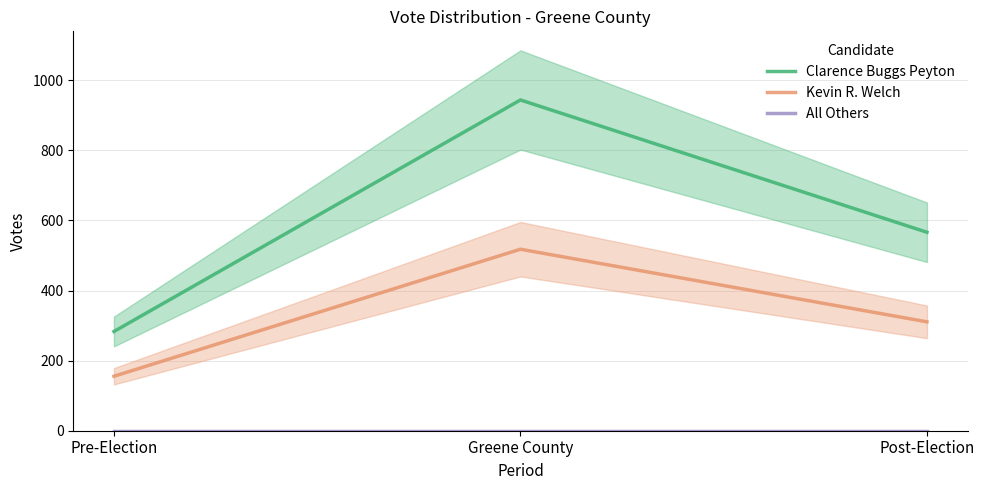

Which label corresponds to the largest value in the chart?

Greene County